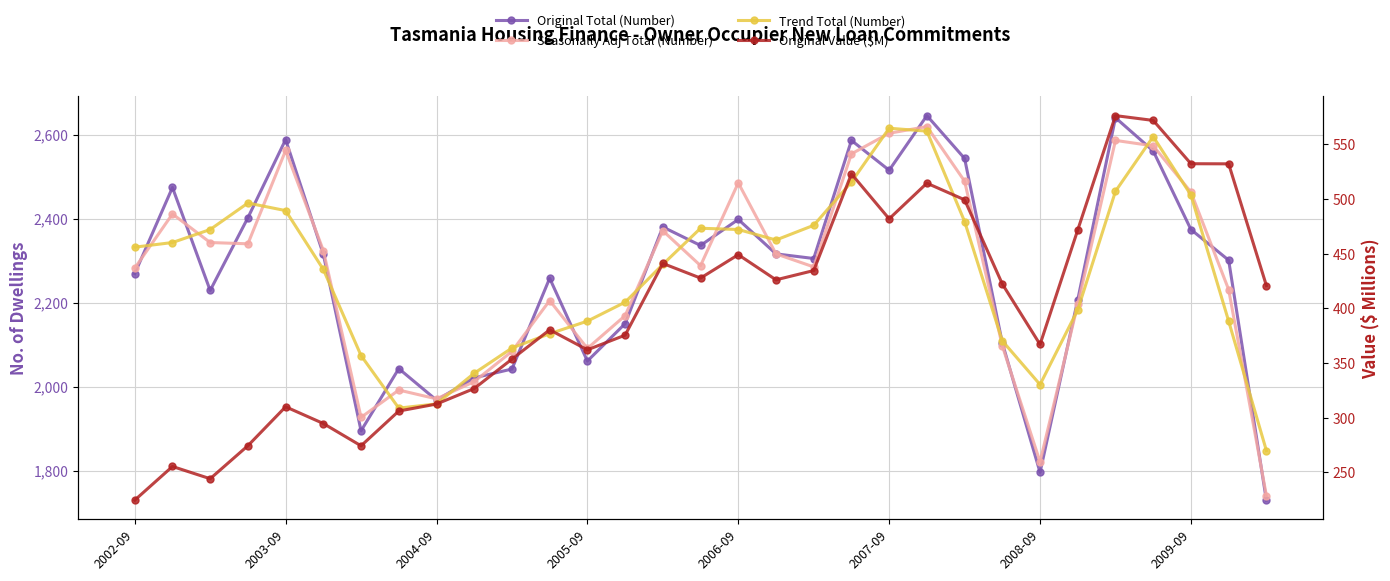

Which series has the largest total across all categories?

Trend Total (Number)